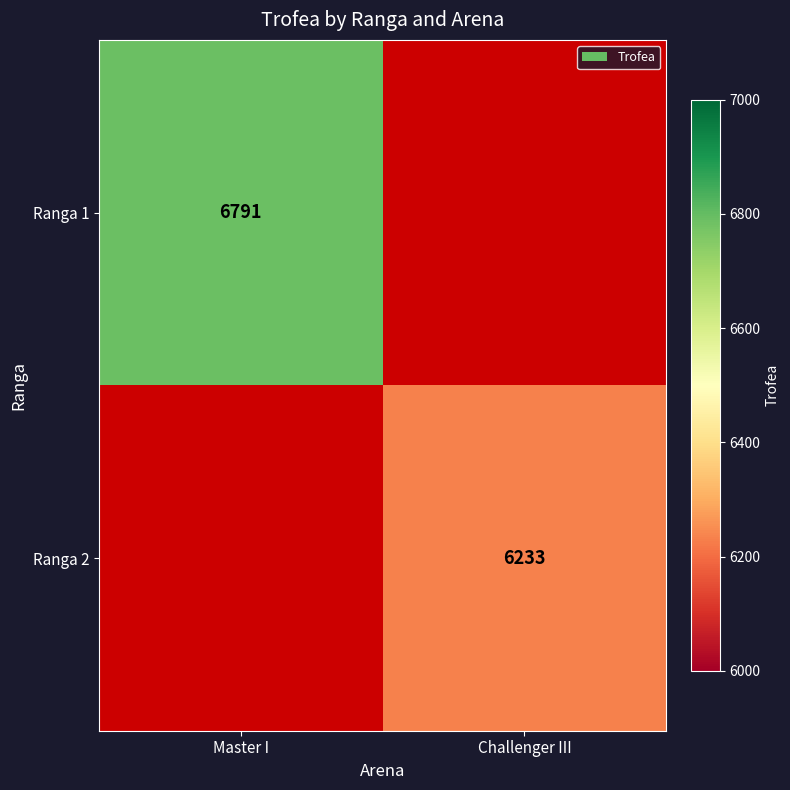

Which category has the lowest value across all series?

Challenger III